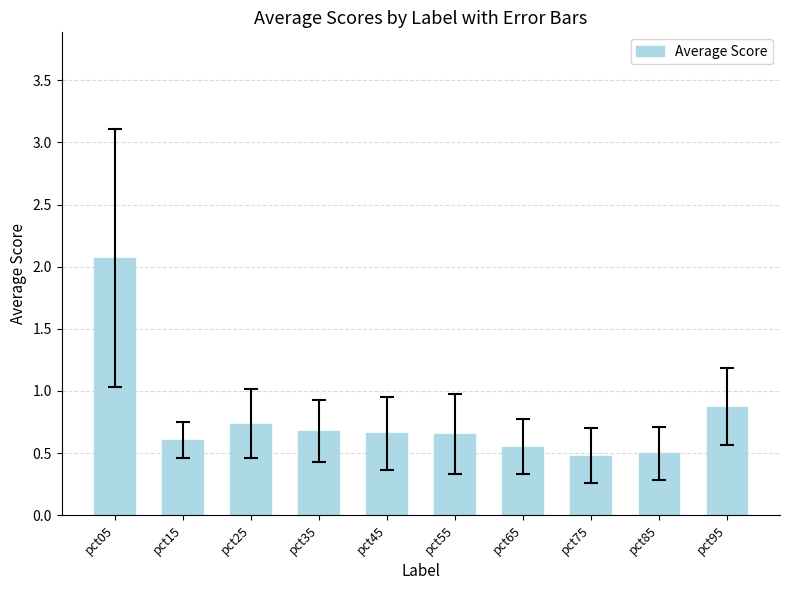

Is it true that the value at pct05 is 3.3?

False